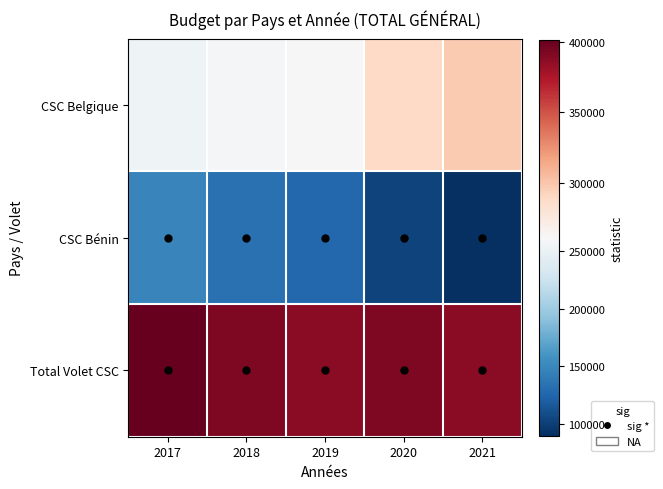

Which series has the largest total across all categories?

Total Volet CSC